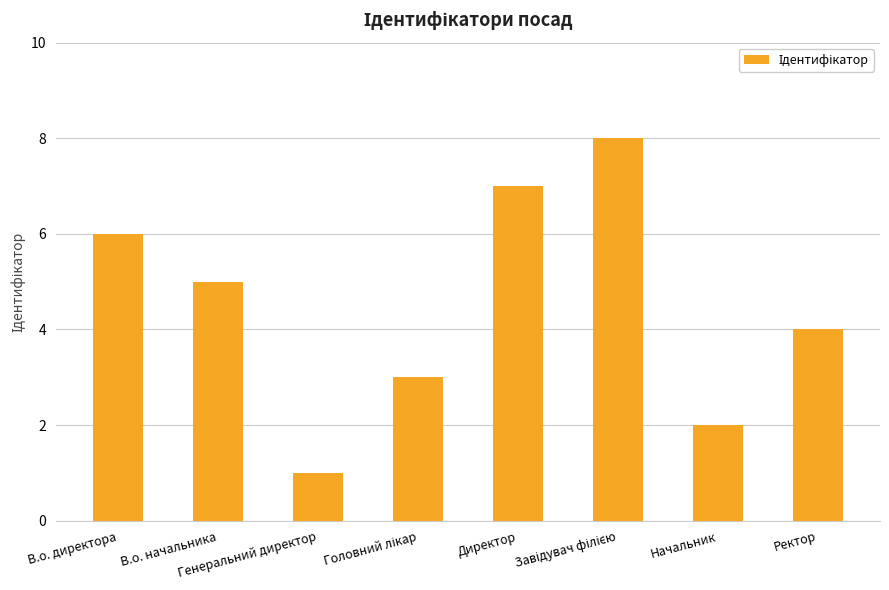

What position from the right is Начальник?

2